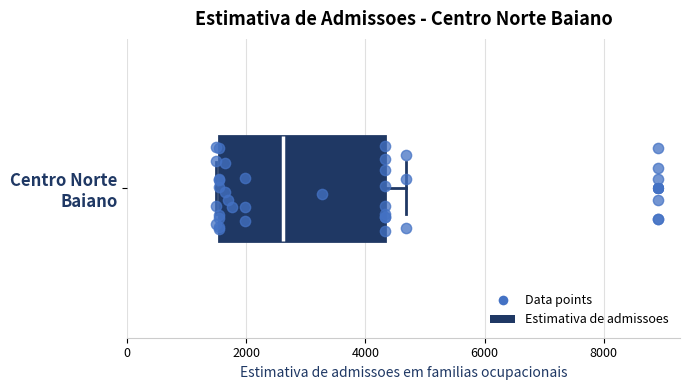

Where is the left edge of the box for Centro Norte Baiano on the x-axis? The values are not printed on the chart, so give them approximately, as read against the axis.

1600